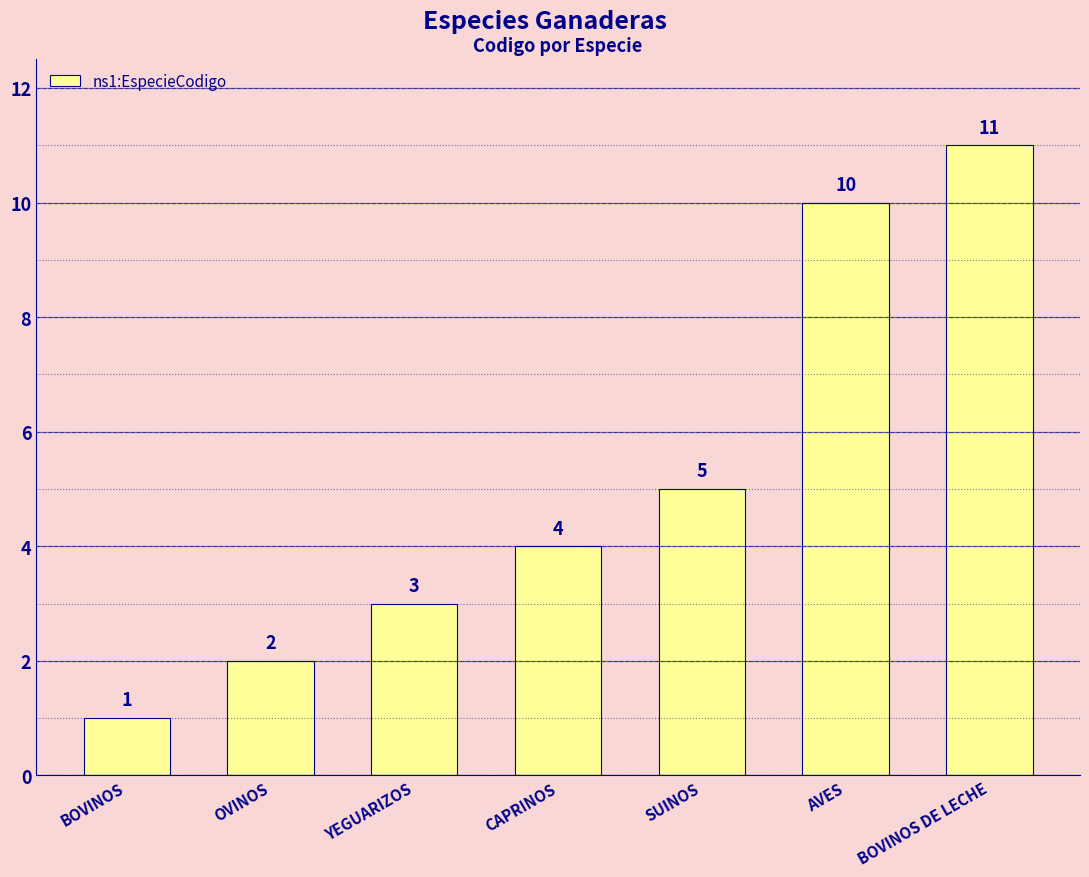

Between SUINOS and BOVINOS, which is larger?

SUINOS